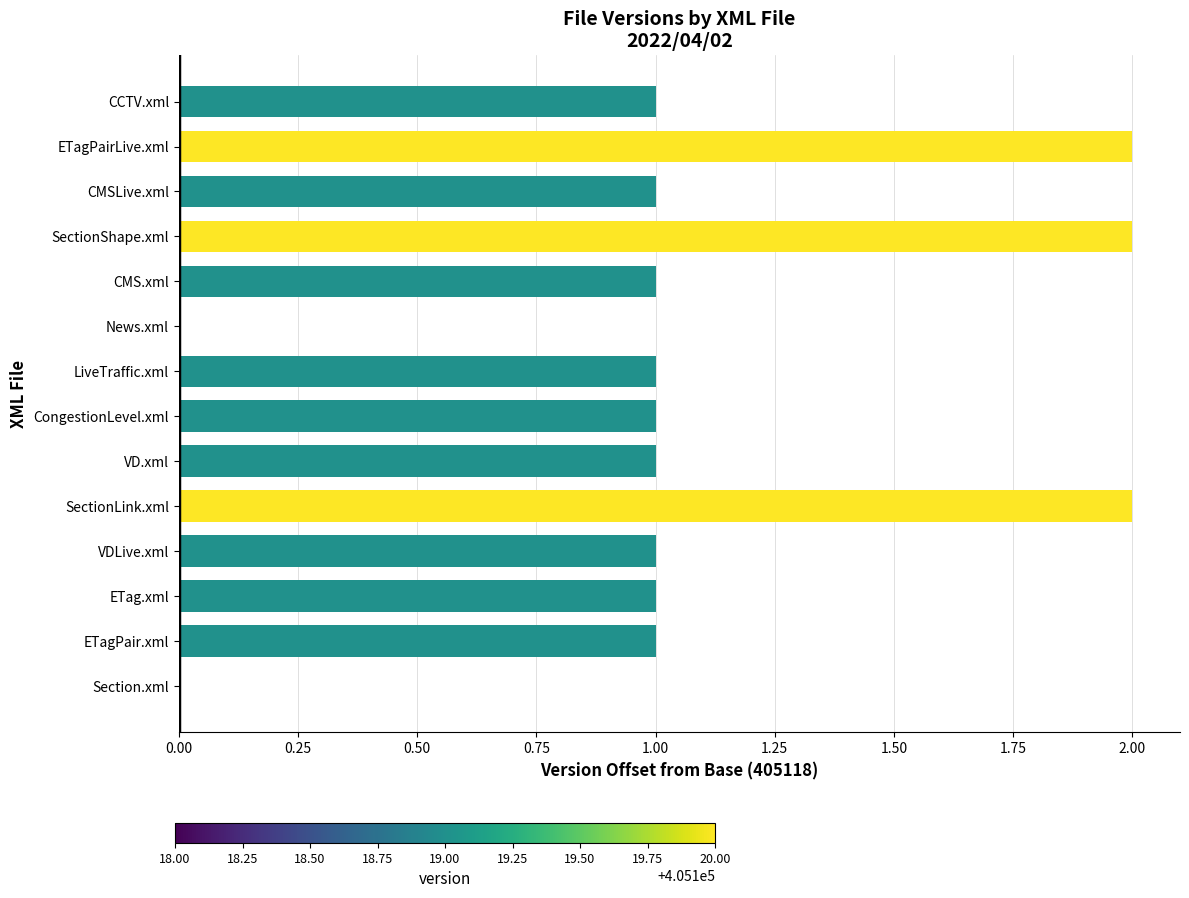

Which has a higher value, ETagPair.xml or ETagPairLive.xml?

ETagPairLive.xml